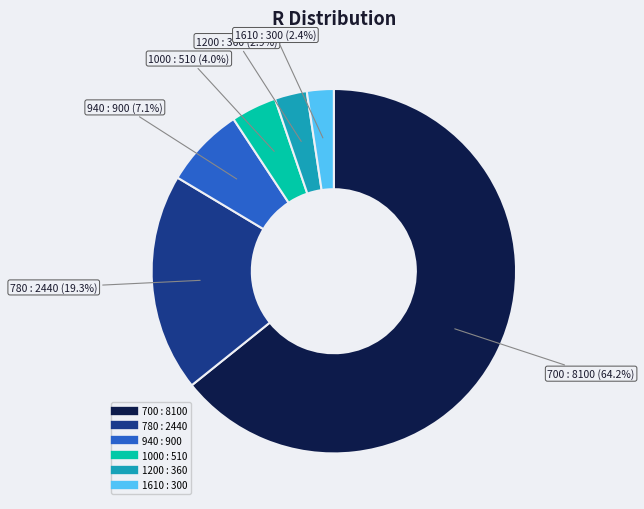

Between 1000 and 780, which is larger?

780